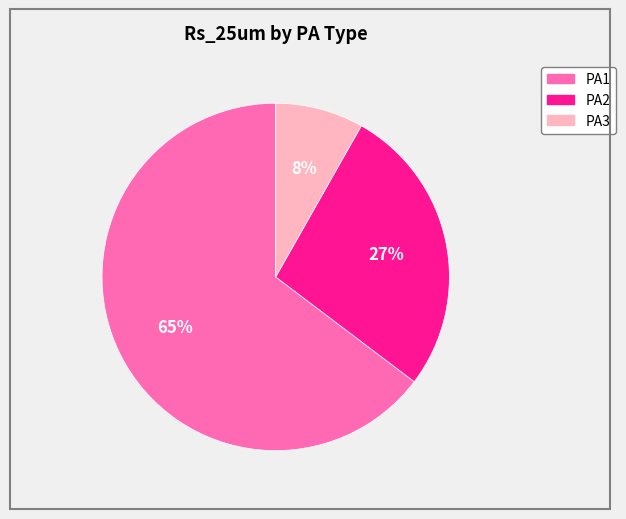

What is the majority slice?

PA1